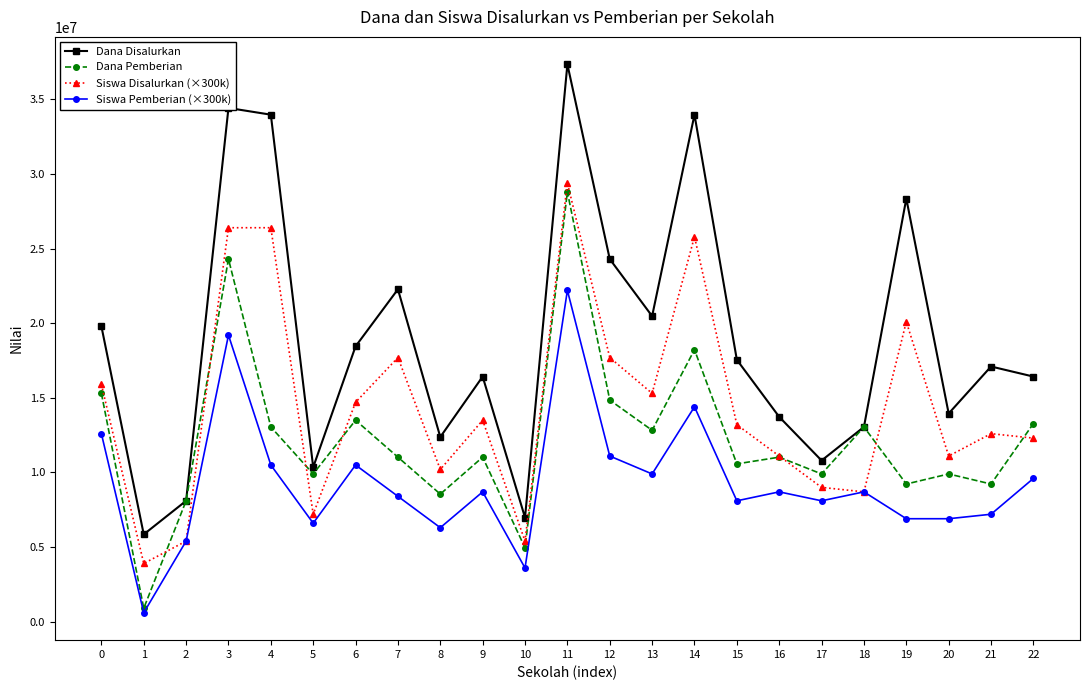

Reading left to right, extract all data points from this chart.

Dana Disalurkan: 0=19800000	1=5850000	2=8100000	3=34425000	4=33975000	5=10350000	6=18450000	7=22275000	8=12375000	9=16425000	10=6975000	11=37350000	12=24300000	13=20475000	14=33975000	15=17550000	16=13725000	17=10800000	18=13050000	19=28350000	20=13950000	21=17100000	22=16425000
Dana Pemberian: 0=15300000	1=900000	2=8100000	3=24300000	4=13050000	5=9900000	6=13500000	7=11025000	8=8550000	9=11025000	10=4950000	11=28800000	12=14850000	13=12825000	14=18225000	15=10575000	16=11025000	17=9900000	18=13050000	19=9225000	20=9900000	21=9225000	22=13275000
Siswa Disalurkan (×300k): 0=15900000	1=3900000	2=5400000	3=26400000	4=26400000	5=7200000	6=14700000	7=17700000	8=10200000	9=13500000	10=5400000	11=29400000	12=17700000	13=15300000	14=25800000	15=13200000	16=11100000	17=9000000	18=8700000	19=20100000	20=11100000	21=12600000	22=12300000
Siswa Pemberian (×300k): 0=12600000	1=600000	2=5400000	3=19200000	4=10500000	5=6600000	6=10500000	7=8400000	8=6300000	9=8700000	10=3600000	11=22200000	12=11100000	13=9900000	14=14400000	15=8100000	16=8700000	17=8100000	18=8700000	19=6900000	20=6900000	21=7200000	22=9600000